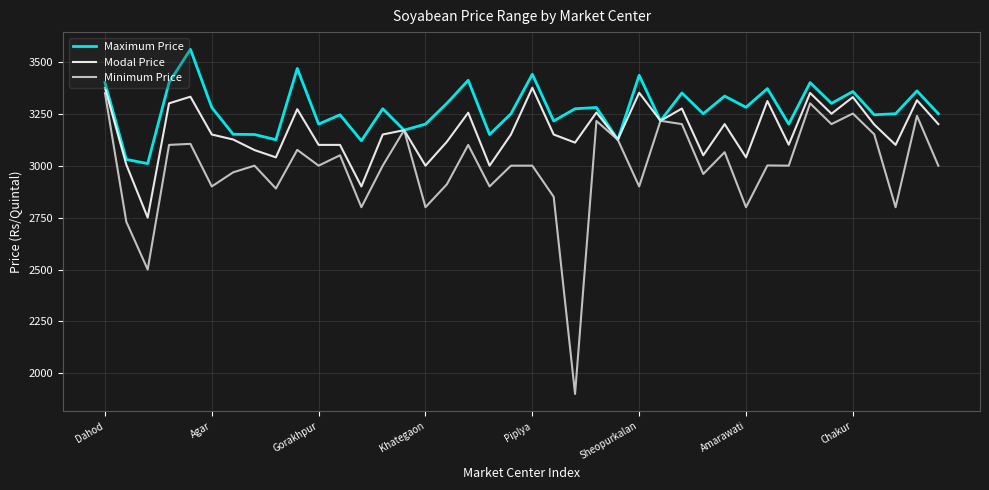

Which series has the largest total across all categories?

Maximum Price